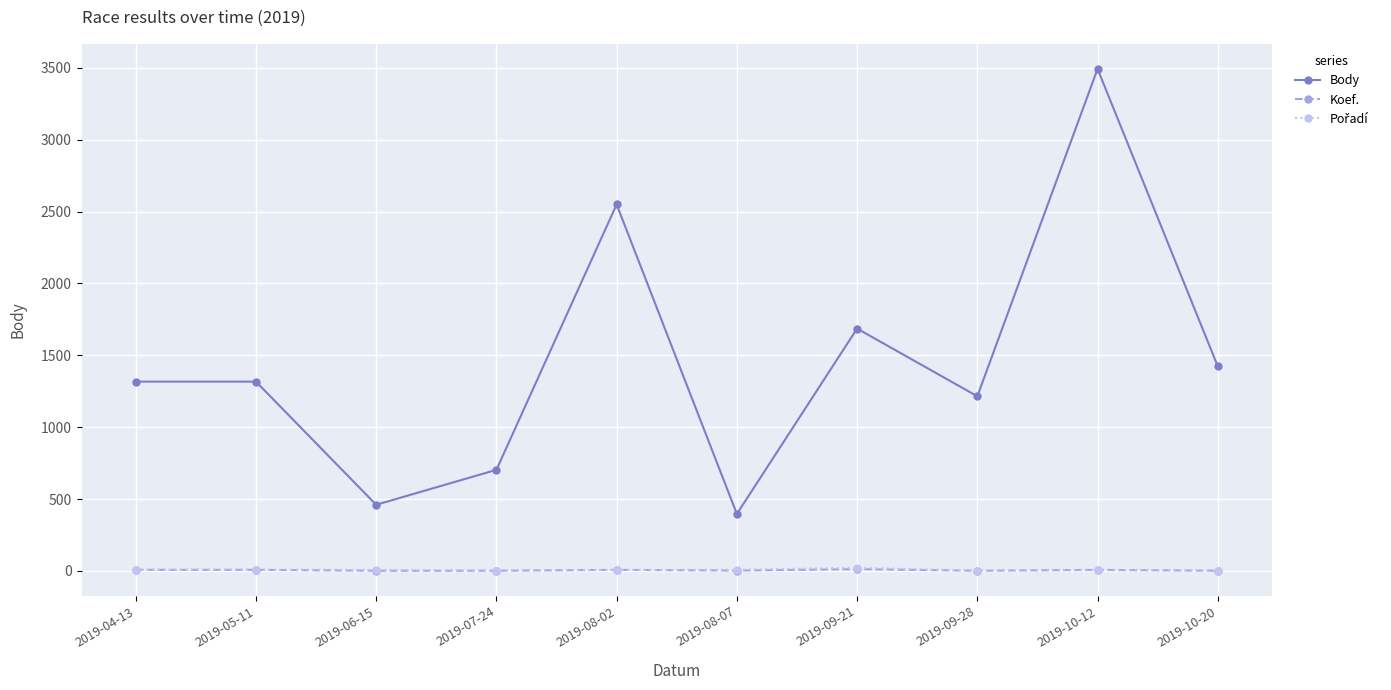

How many values in the Koef. series are below 7?

5